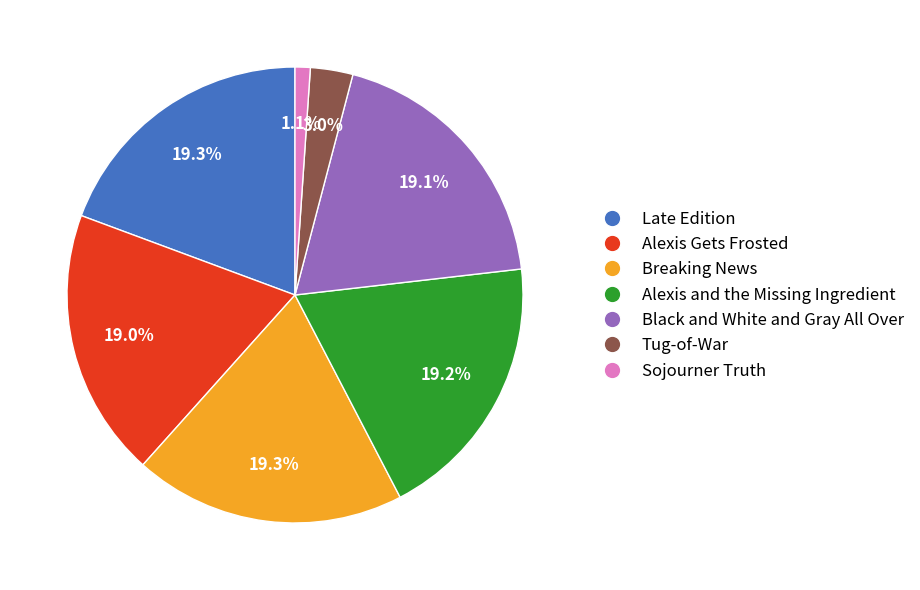

The Black and White and Gray All Over slice represents 13% of the pie. True or false?

False